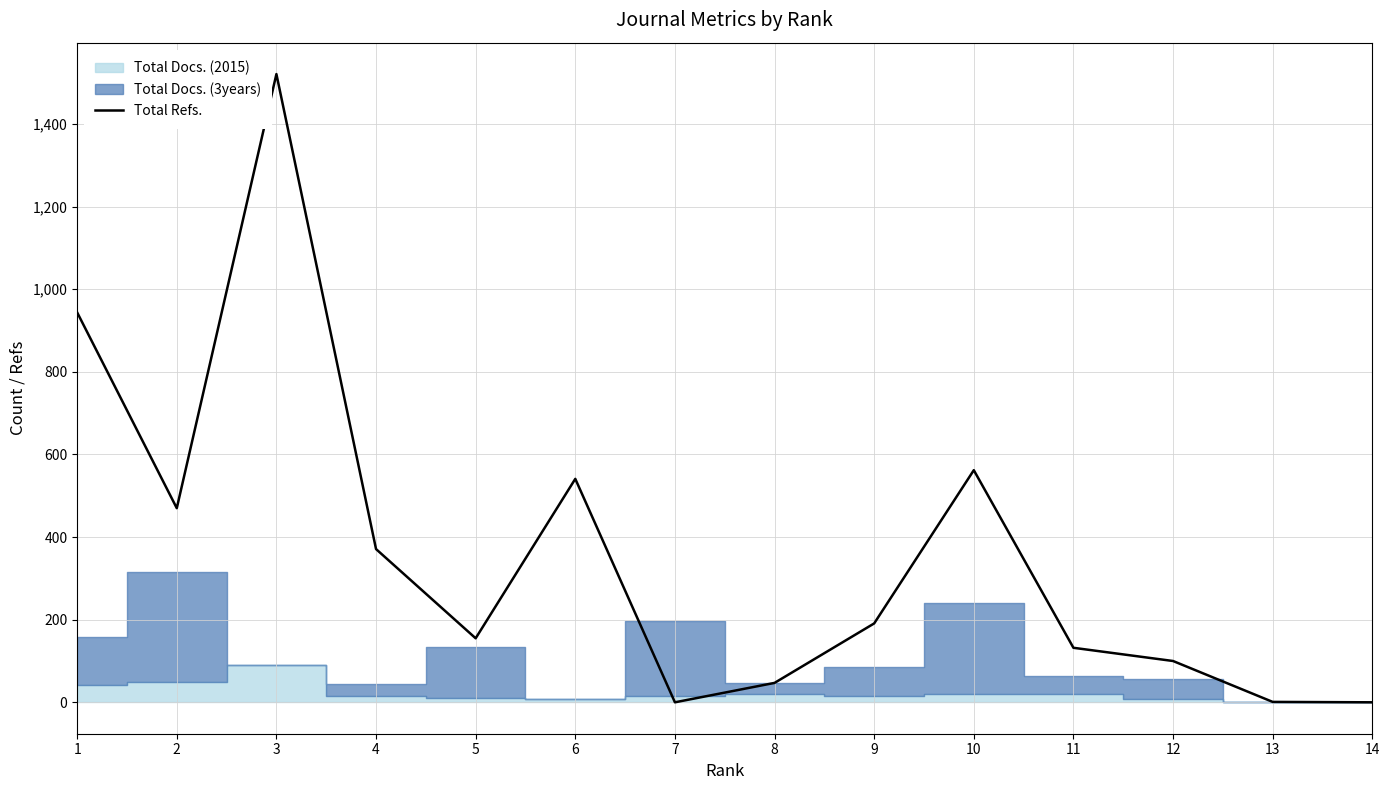

The value at 4 is 144. True or false?

False